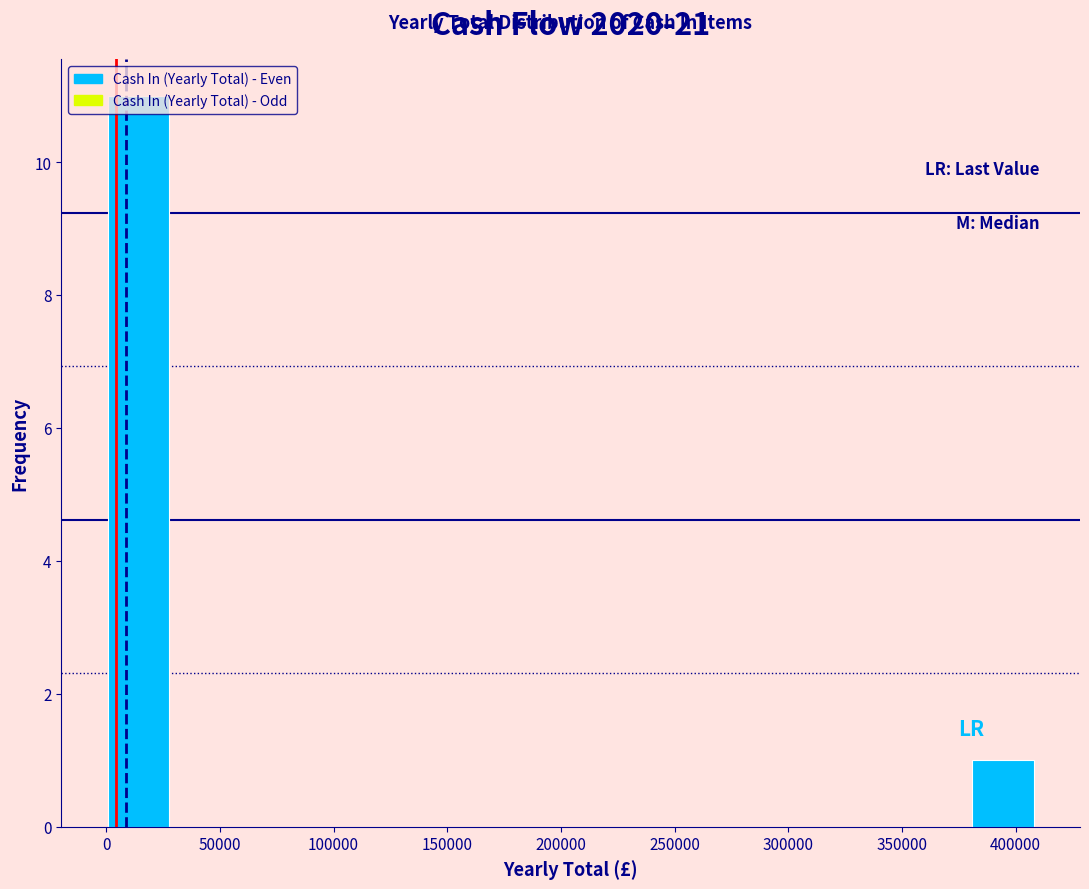

Reading left to right, list every bar in this chart as the range it spans on the x-axis followed by its height. Neither the bar edges nor the heights are printed on the chart, so give them approximately, as read against the axes.

0 to 30000: 11
30000 to 55000: 0
55000 to 80000: 0
80000 to 110000: 0
110000 to 135000: 0
135000 to 165000: 0
165000 to 190000: 0
190000 to 220000: 0
220000 to 245000: 0
245000 to 270000: 0
270000 to 300000: 0
300000 to 325000: 0
325000 to 355000: 0
355000 to 380000: 0
380000 to 410000: 1